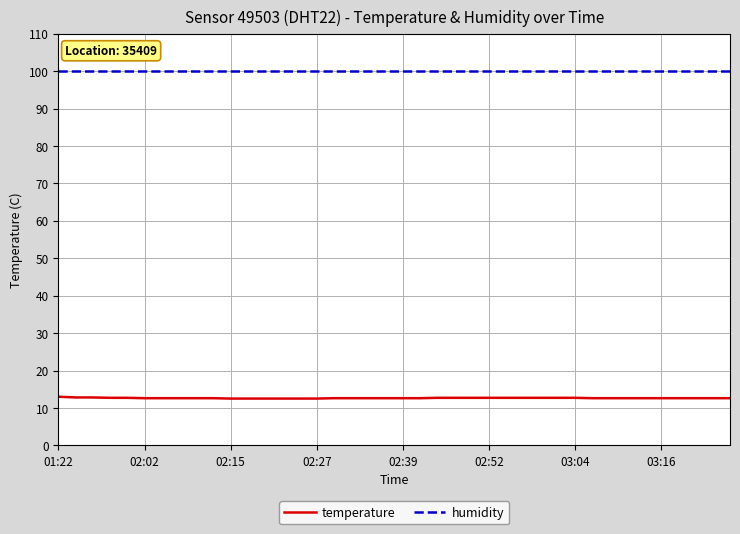

What is the highest value of the humidity series?

99.9